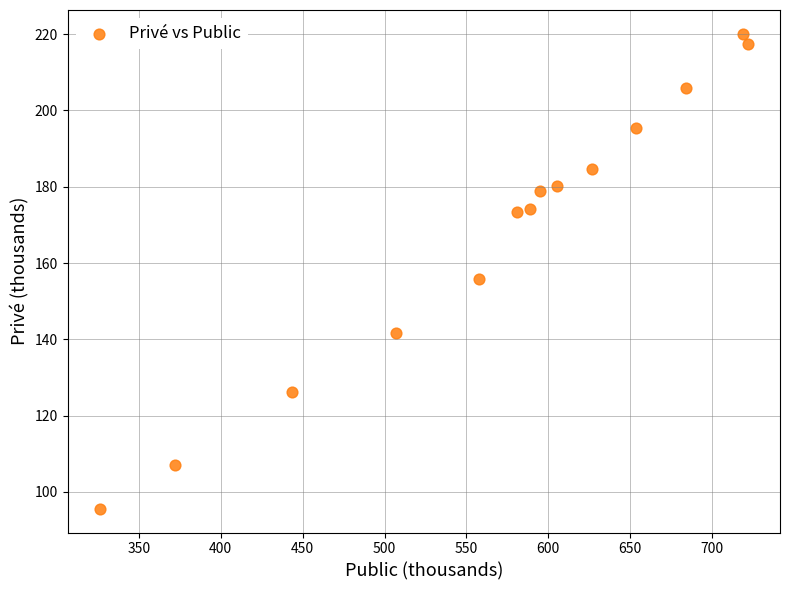

What is the range of Y values (max minus min)?

124.5